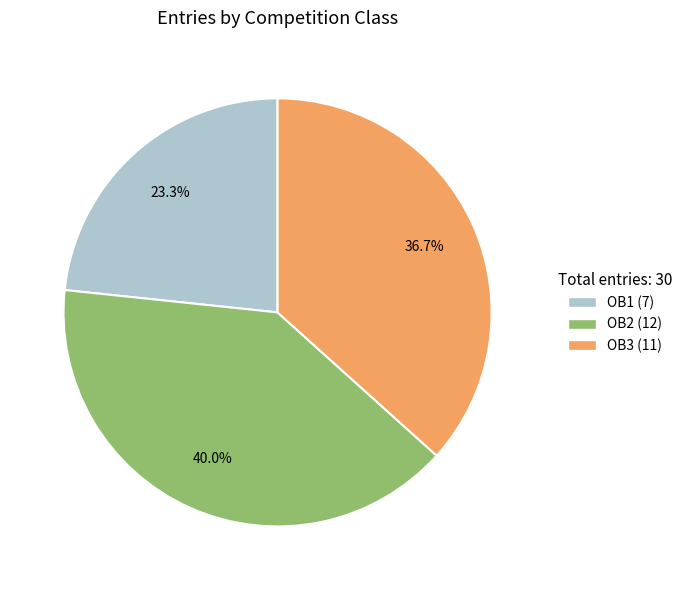

Which has a higher value, OB3 or OB2?

OB2